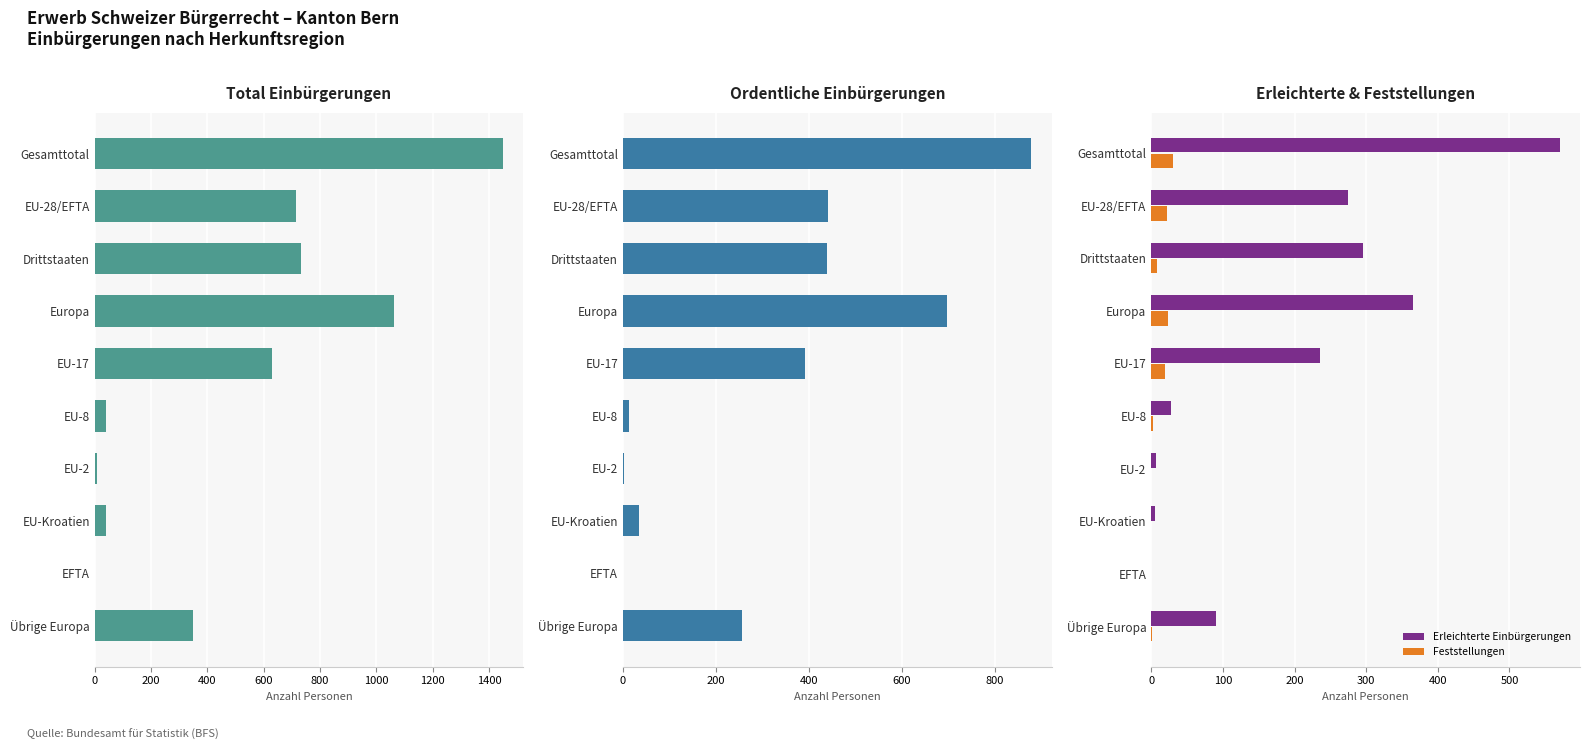

True or false: Erleichterte Einbürgerungen has a value of 295 at Drittstaaten.

True